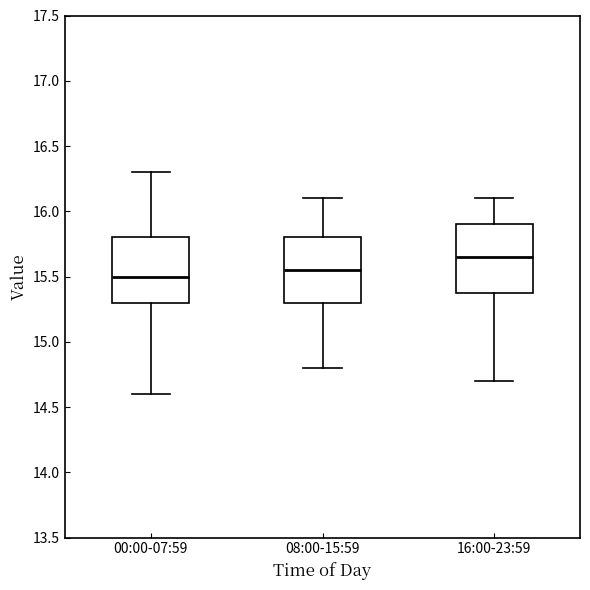

Reading left to right, read every box against the y-axis: the position of its median line, the range the box covers, and the ends of its whiskers. The values are not printed on the chart, so give them approximately, as read against the axis.

00:00-07:59: median 15.50, box 15.30 to 15.80, whiskers 14.60 to 16.30
08:00-15:59: median 15.55, box 15.30 to 15.80, whiskers 14.80 to 16.10
16:00-23:59: median 15.65, box 15.40 to 15.90, whiskers 14.70 to 16.10